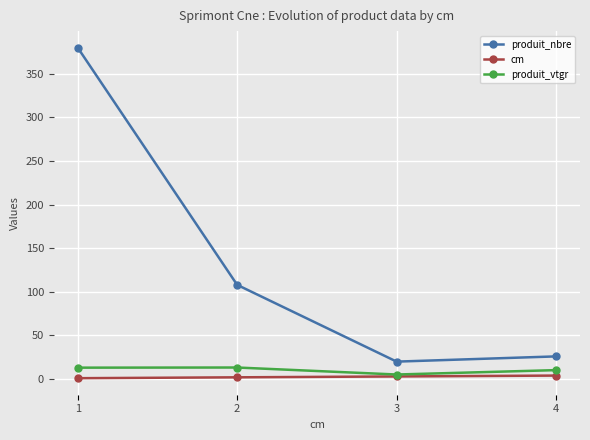

What is the difference between the produit_nbre values at 3 and 1?

360.0